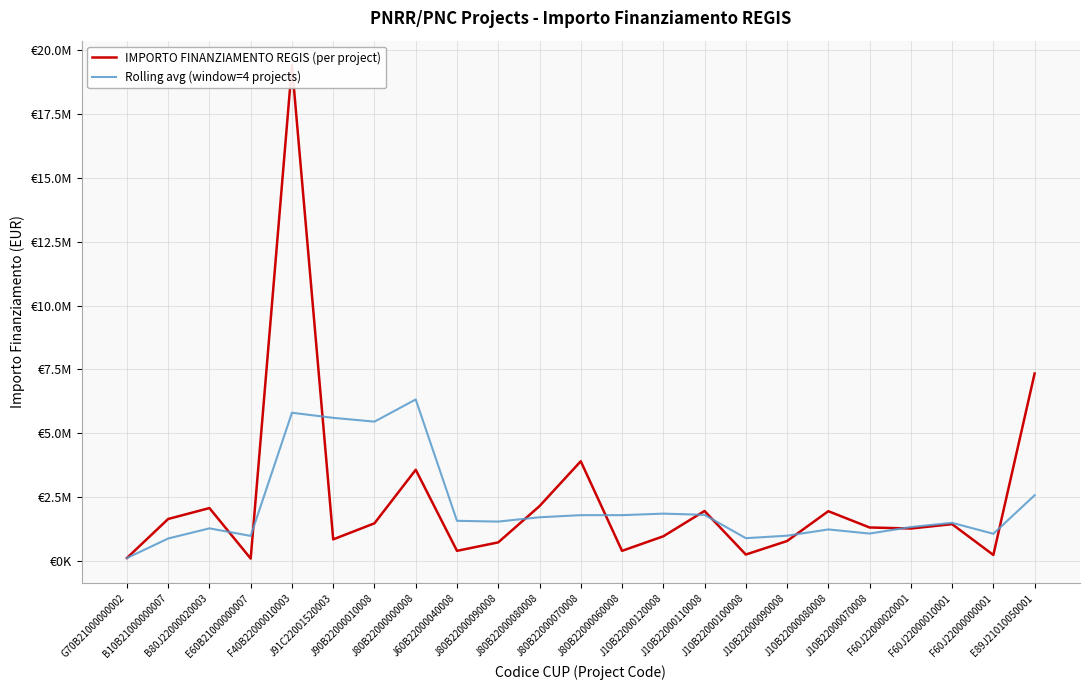

How many distinct data groups are displayed?

2